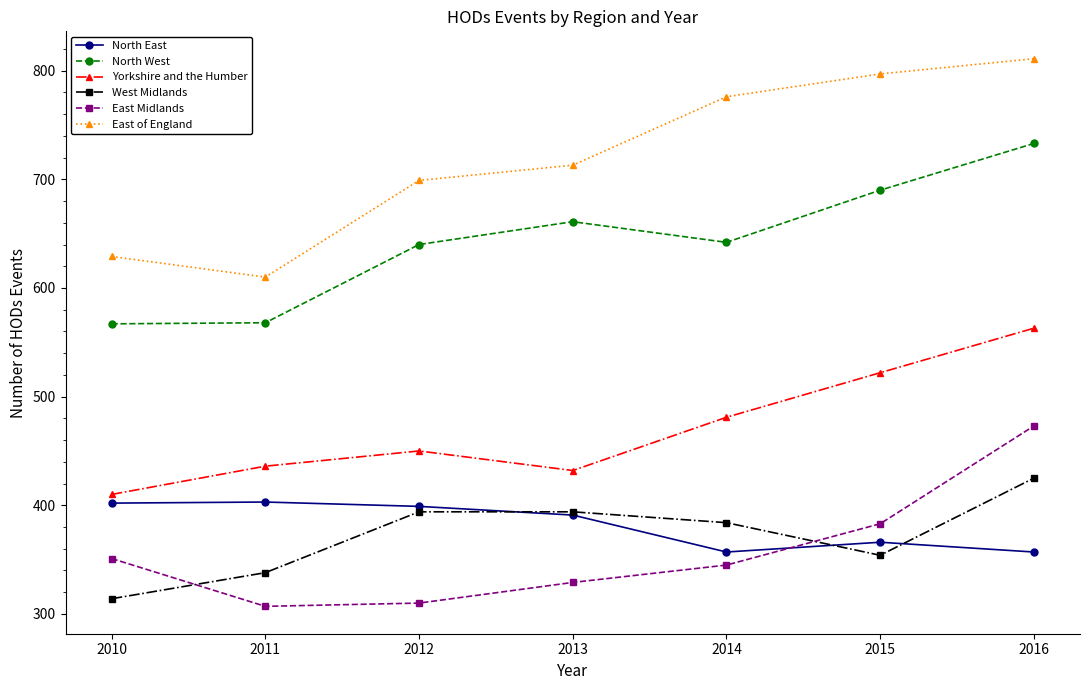

Read the West Midlands value at 2013, to the nearest 10.

390